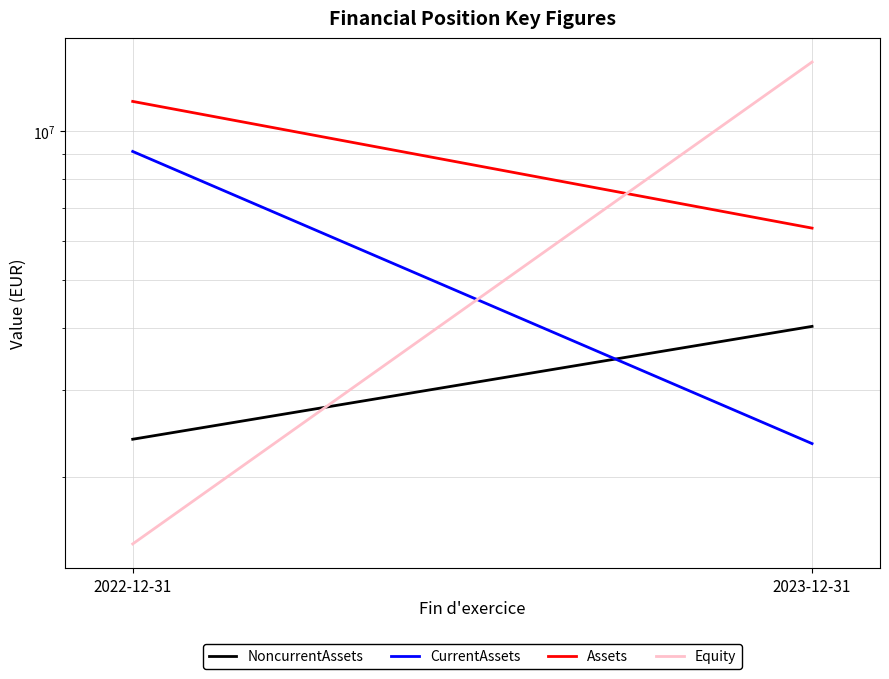

What is the value of the NoncurrentAssets point at the 1st from the left?

2382200